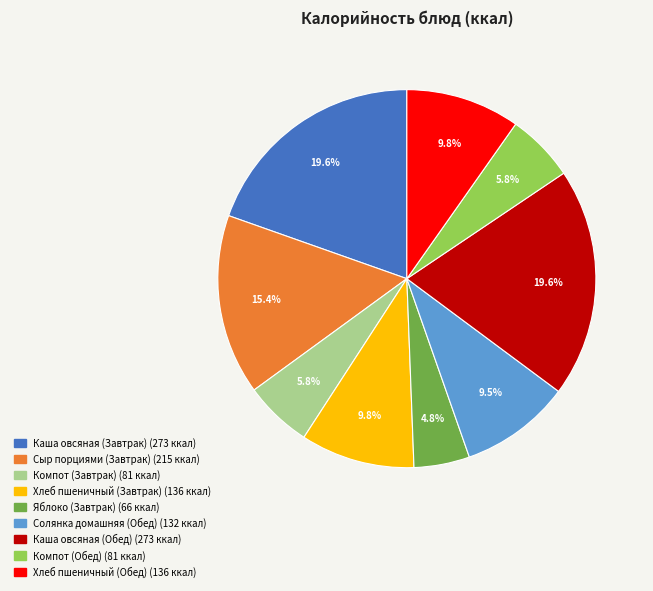

What is the ratio of the value at Яблоко (Завтрак) to the value at Хлеб пшеничный (Завтрак)?

0.5